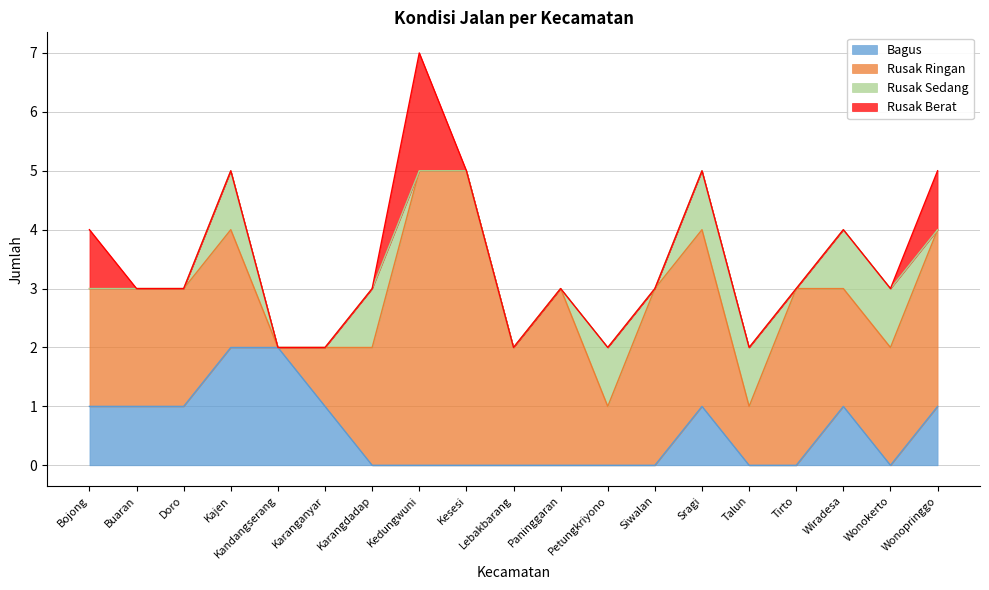

What is the spread (max minus min) of values at Talun?

1